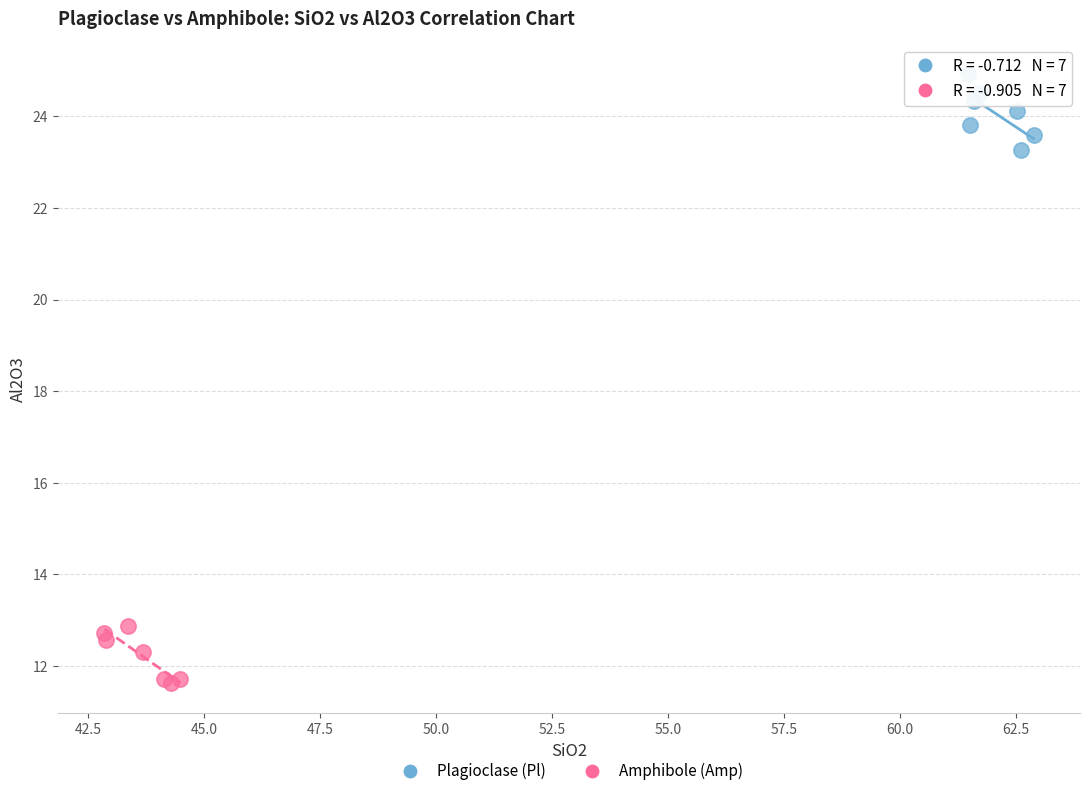

Which series reaches the maximum Y coordinate?

Plagioclase (Pl)